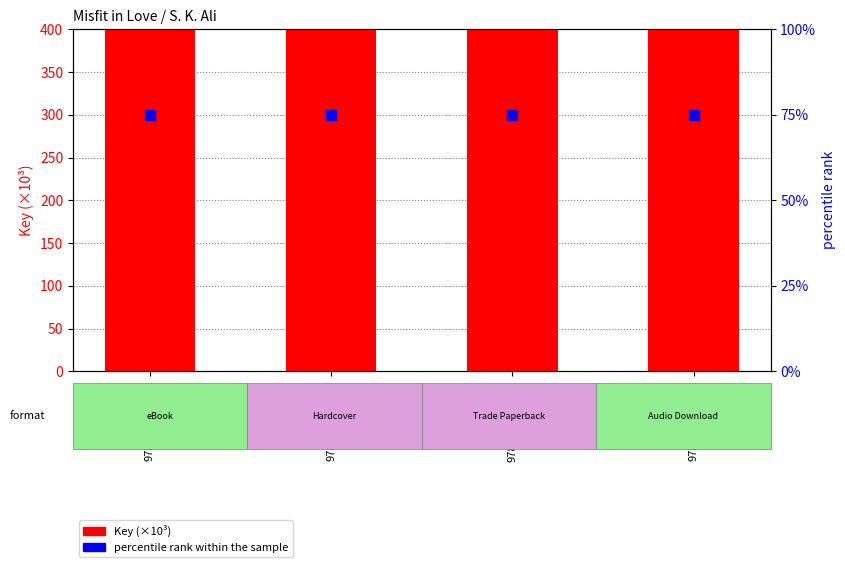

What is the total value across all series at 9781797123561?

151578.4